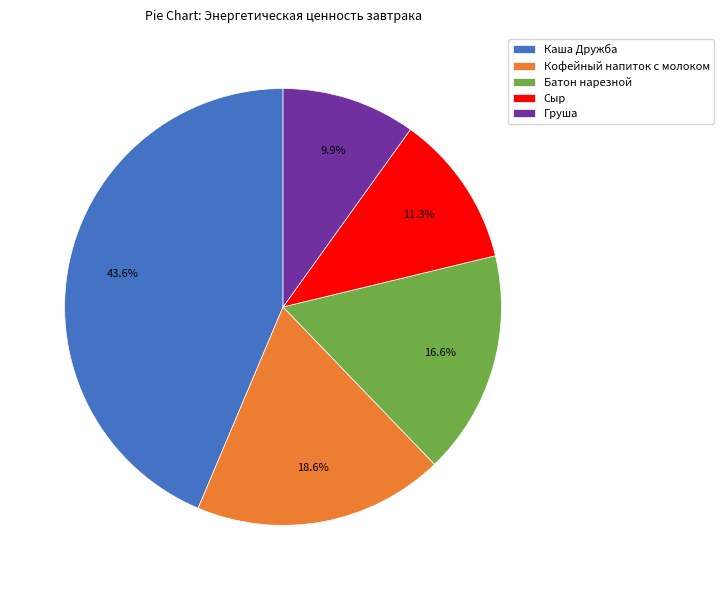

Count the number of slices in the pie.

5